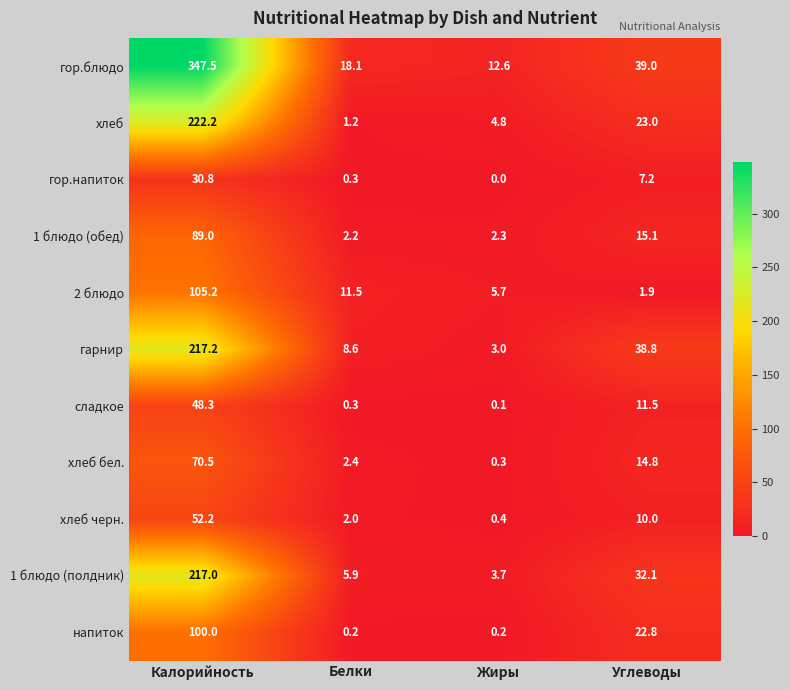

At which label does гарнир reach its minimum?

Жиры